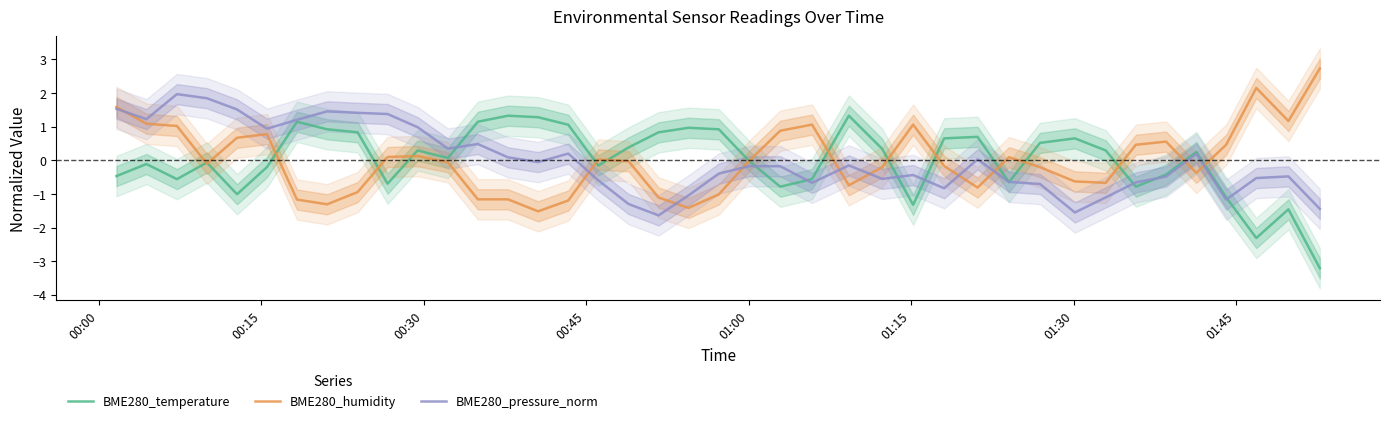

What are all the series names shown in the legend?

BME280_temperature, BME280_humidity, BME280_pressure_norm